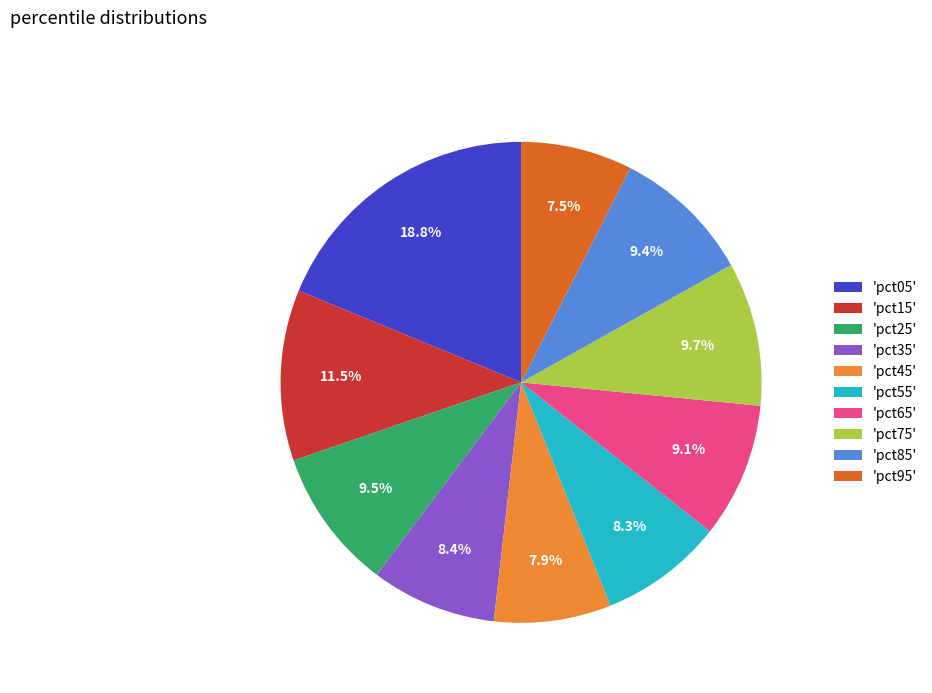

Does any single category account for the majority?

No